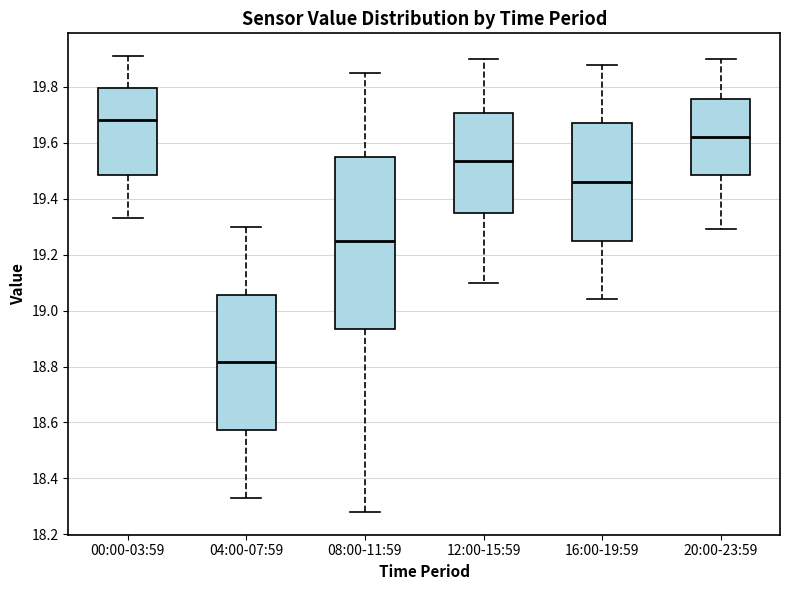

Reading left to right, read every box against the y-axis: the position of its median line, the range the box covers, and the ends of its whiskers. The values are not printed on the chart, so give them approximately, as read against the axis.

00:00-03:59: median 19.68, box 19.48 to 19.80, whiskers 19.34 to 19.92
04:00-07:59: median 18.82, box 18.58 to 19.06, whiskers 18.34 to 19.30
08:00-11:59: median 19.26, box 18.94 to 19.56, whiskers 18.28 to 19.86
12:00-15:59: median 19.54, box 19.34 to 19.70, whiskers 19.10 to 19.90
16:00-19:59: median 19.46, box 19.26 to 19.68, whiskers 19.04 to 19.88
20:00-23:59: median 19.62, box 19.48 to 19.76, whiskers 19.30 to 19.90